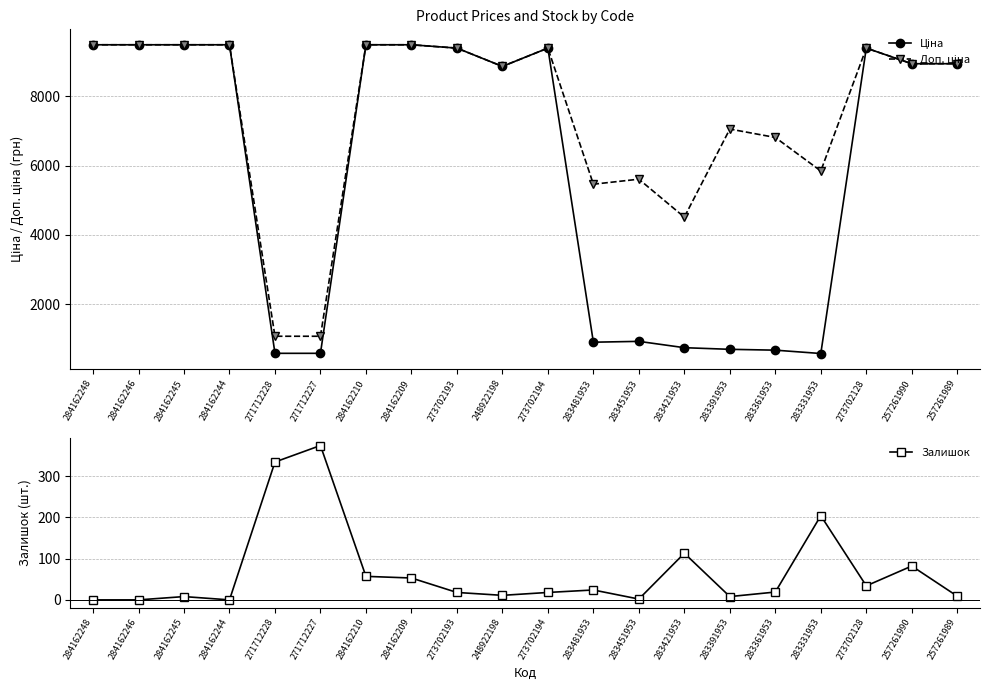

Rank the series by their maximum value, from highest to lowest.

Ціна, Доп. ціна, Залишок